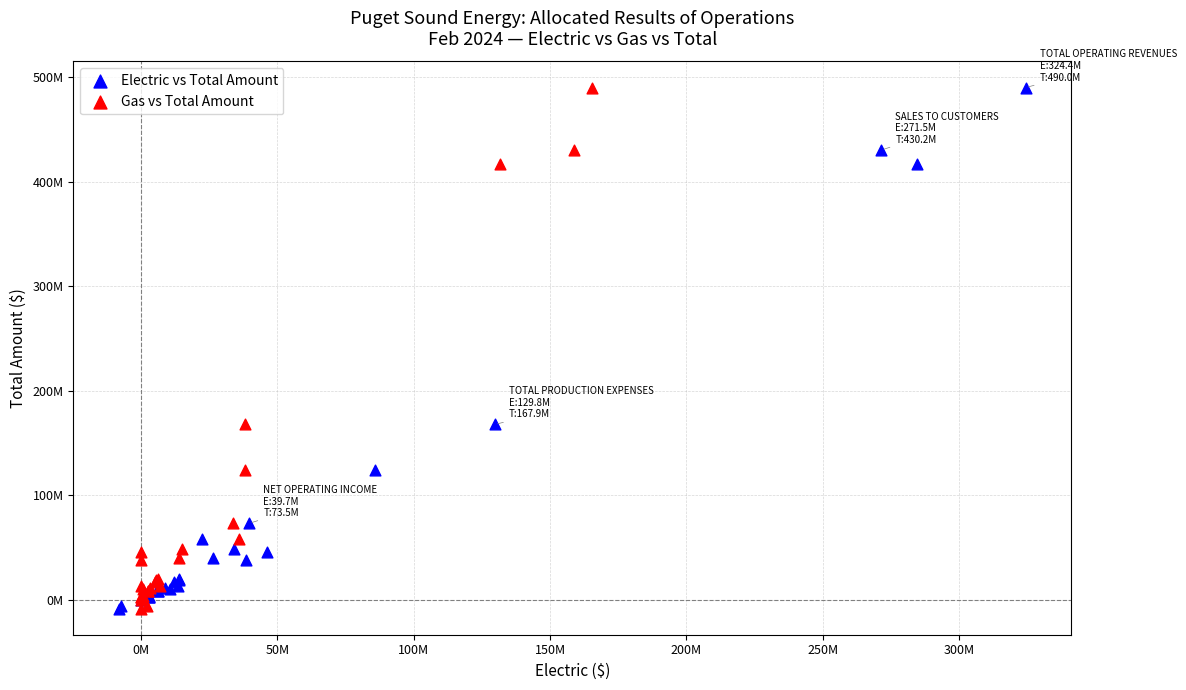

What are all the series names shown in the legend?

Electric vs Total Amount, Gas vs Total Amount